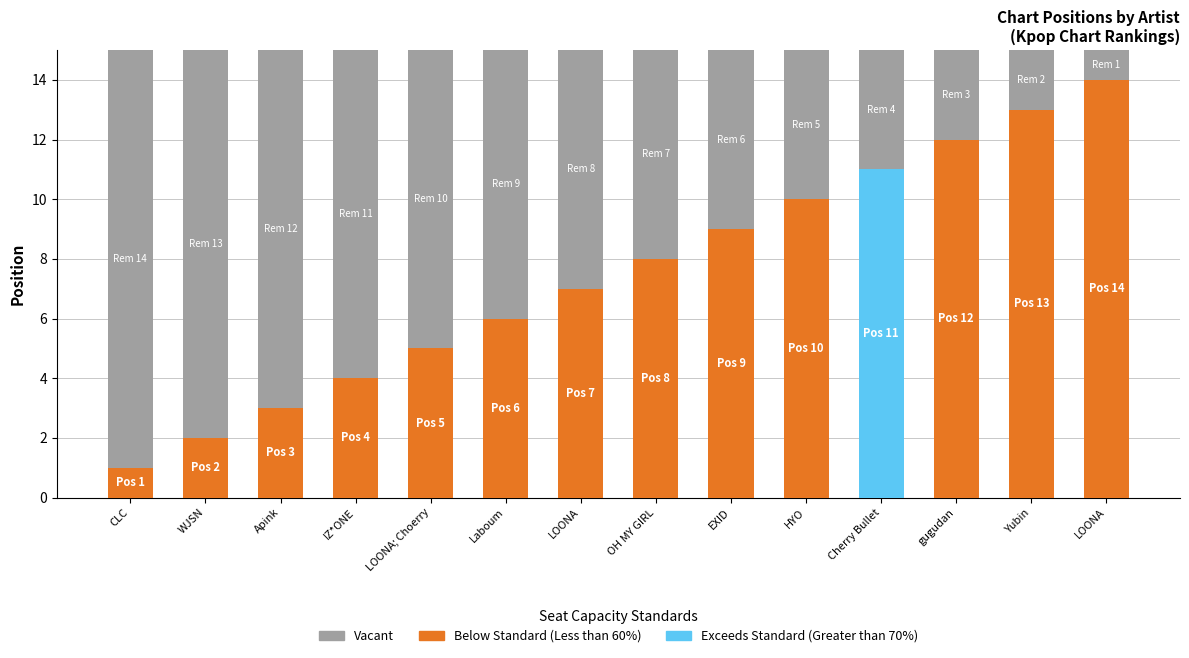

What is the change in value from LOONA to Yubin?

+6